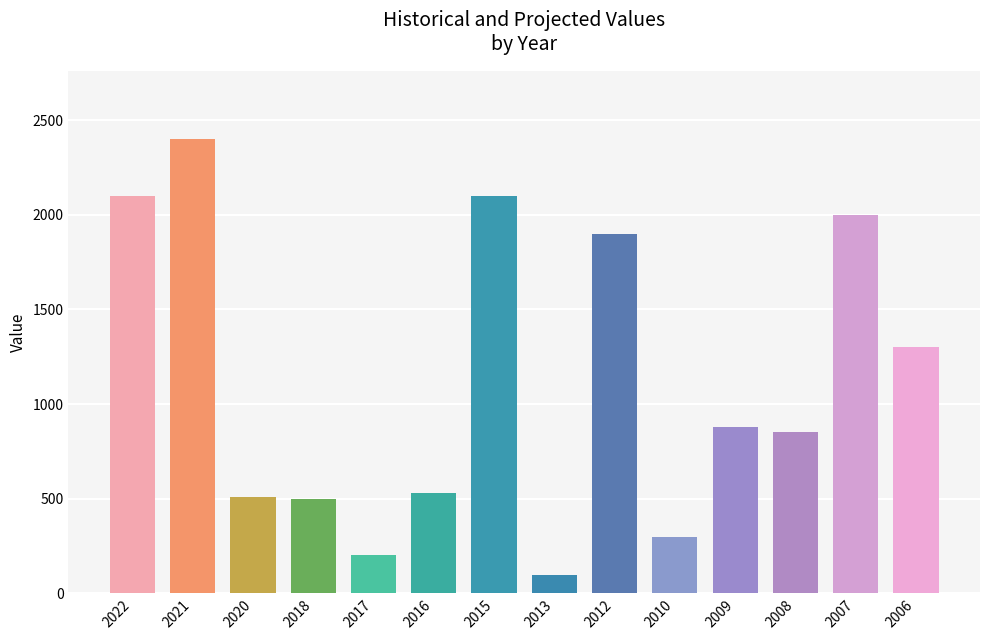

What is the value of the 8th bar from the left?

95